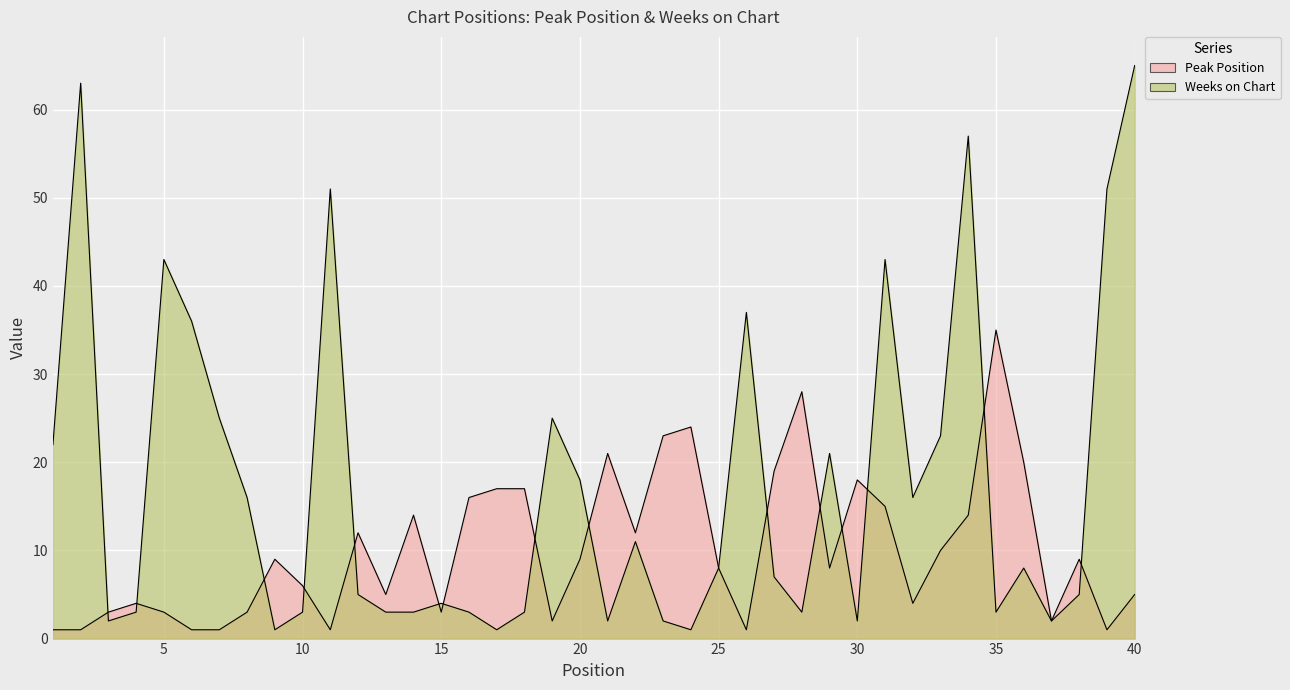

What is the difference between the Weeks on Chart values at 39 and 35?

48